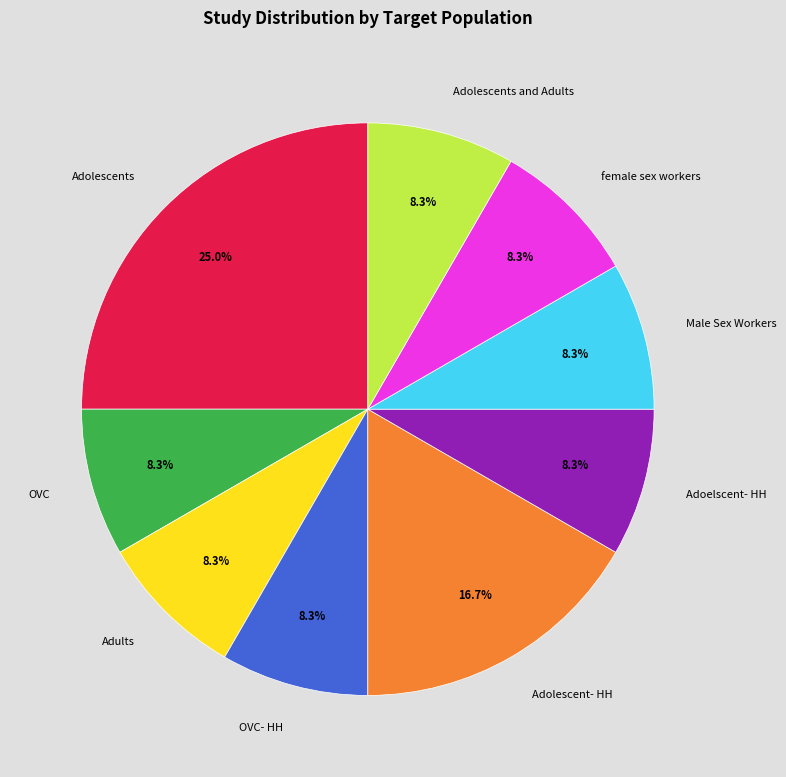

Which slice is the largest?

Adolescents